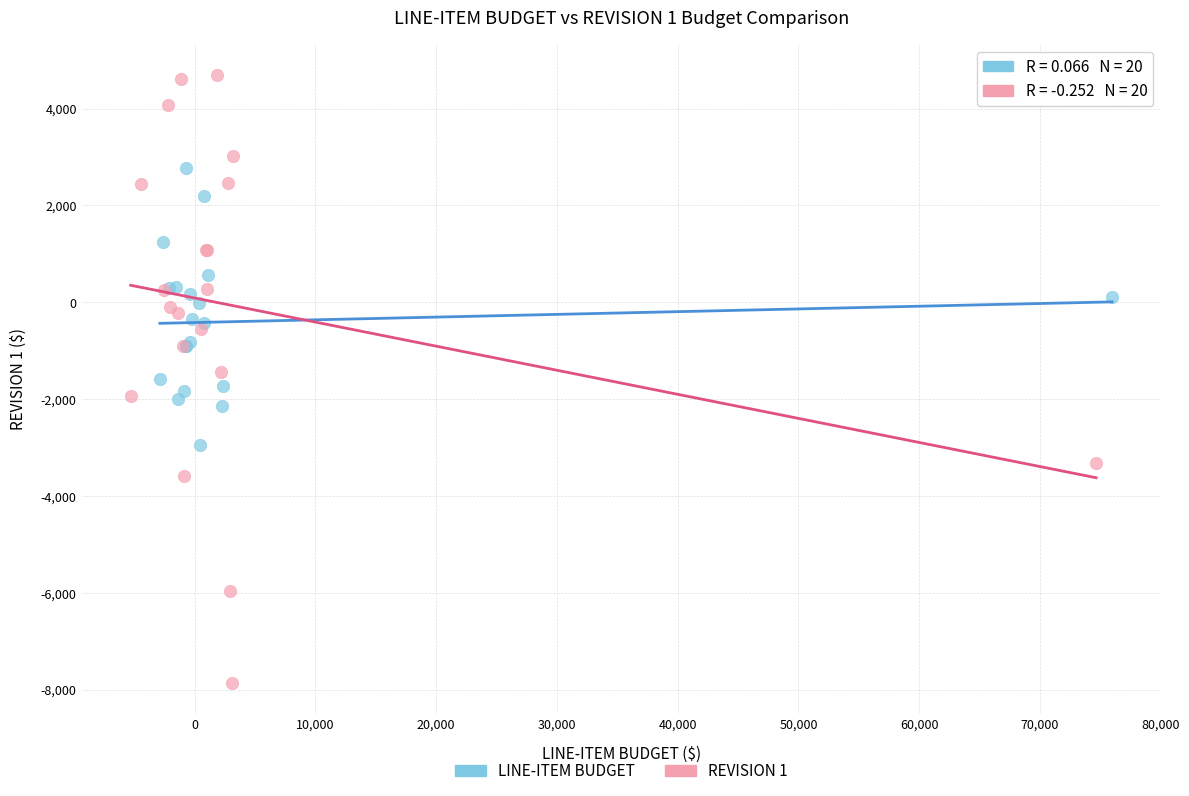

Which series contains the highest Y value?

REVISION 1